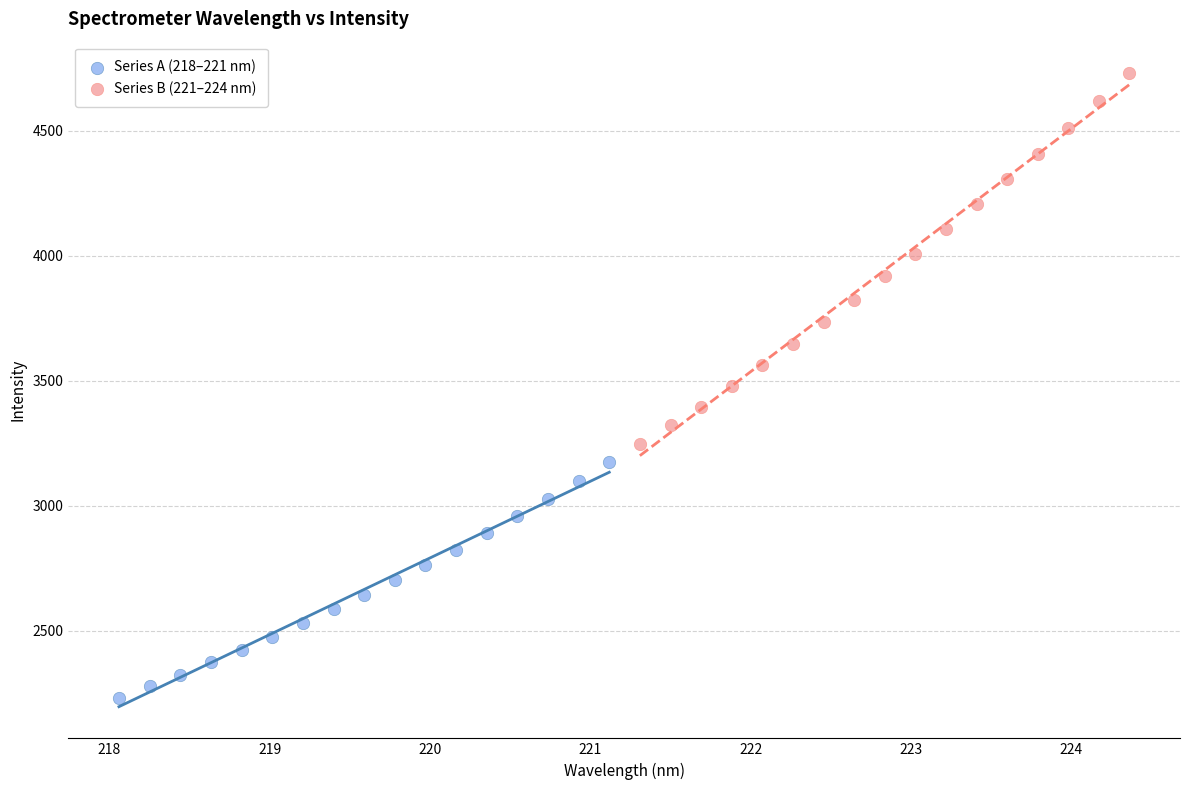

Which series contains the highest Y value?

Series B (221–224 nm)